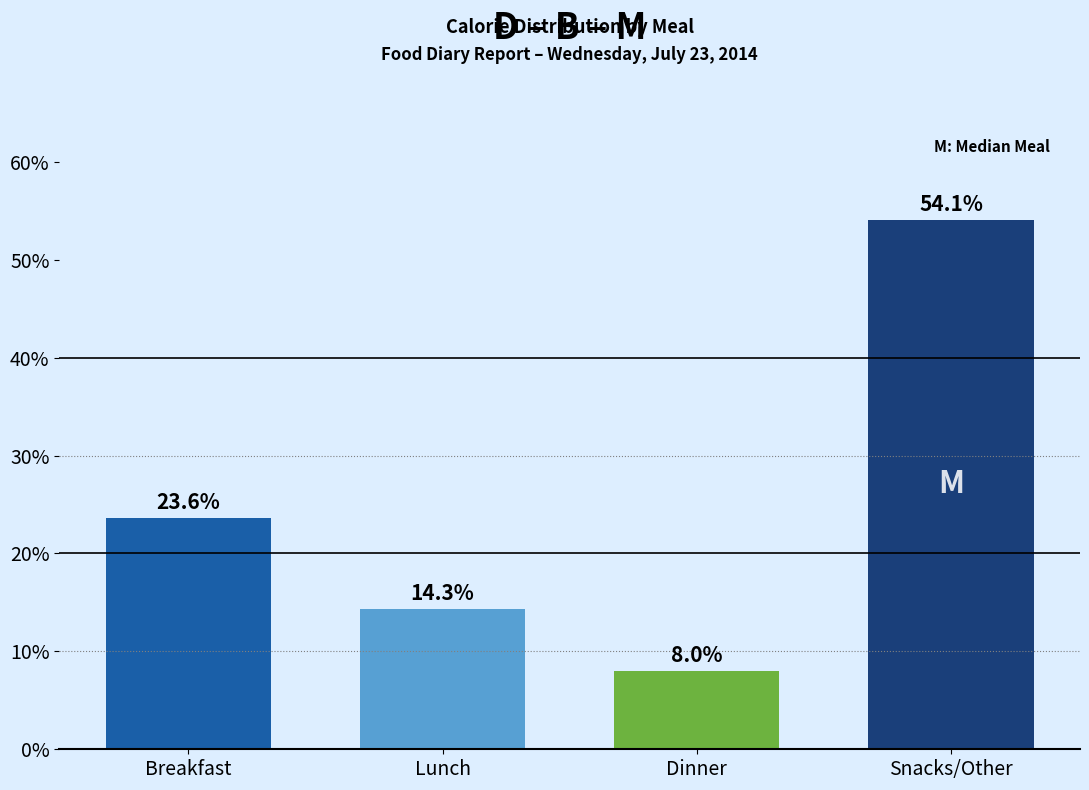

Reading left to right, list all the values displayed in this chart.

Breakfast=23.6	Lunch=14.3	Dinner=8.0	Snacks/Other=54.1